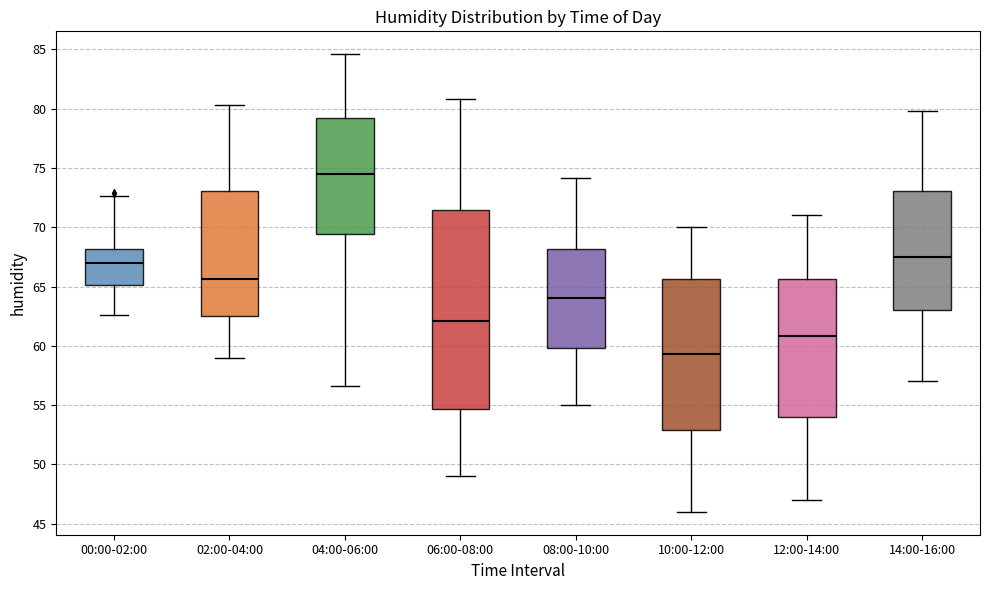

Where is the upper edge of the box for 06:00-08:00 on the y-axis? The values are not printed on the chart, so give them approximately, as read against the axis.

71.5